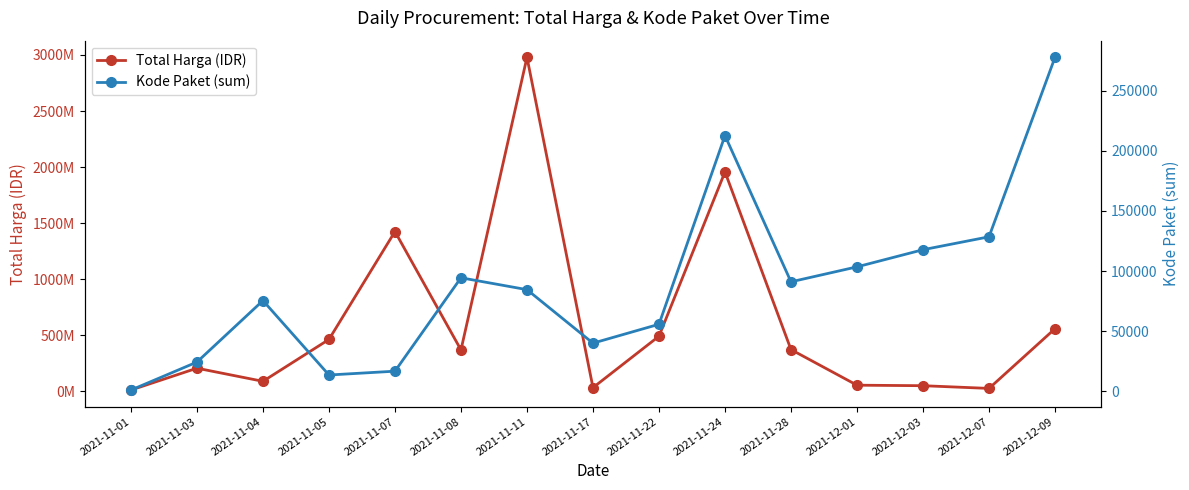

What is the spread (max minus min) of values at 2021-12-01?

56049259